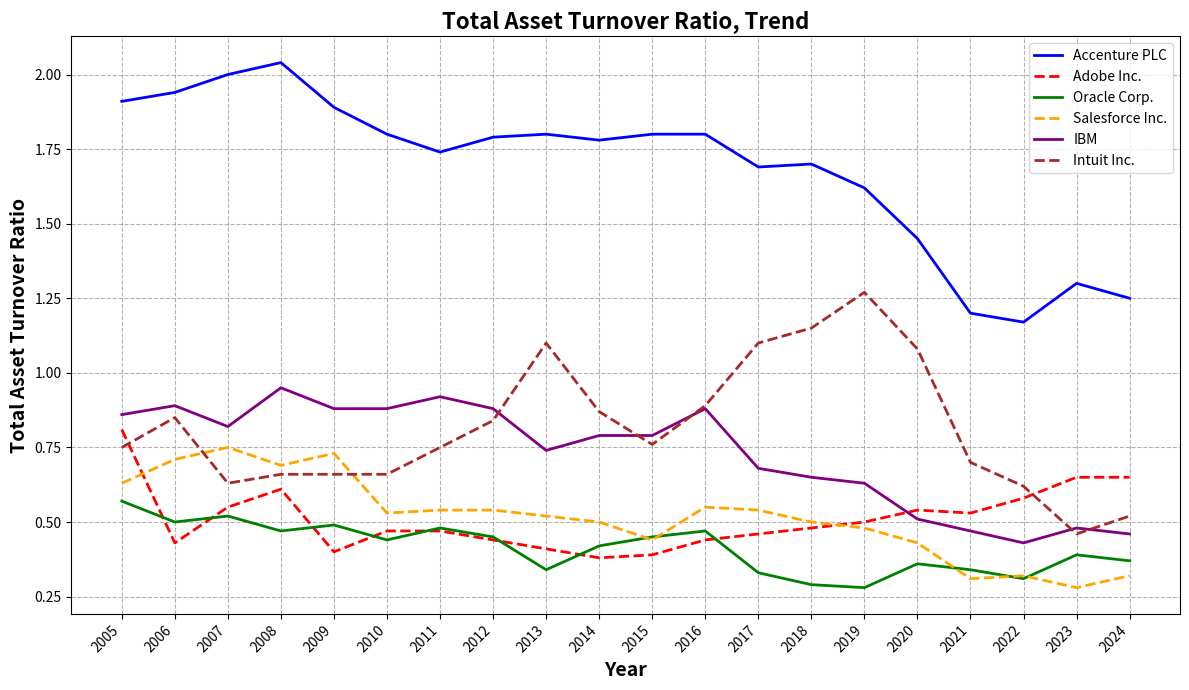

The Oracle Corp. series shows 0.2 at 2020. True or false?

False